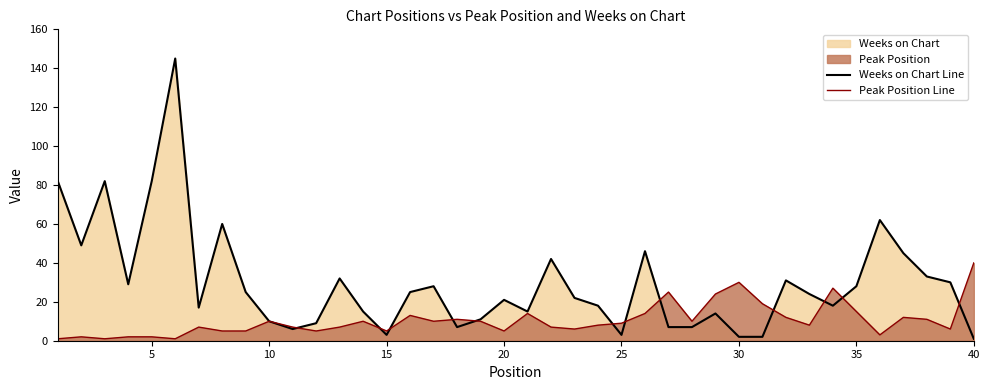

Which series has the widest spread of values?

Weeks on Chart Line